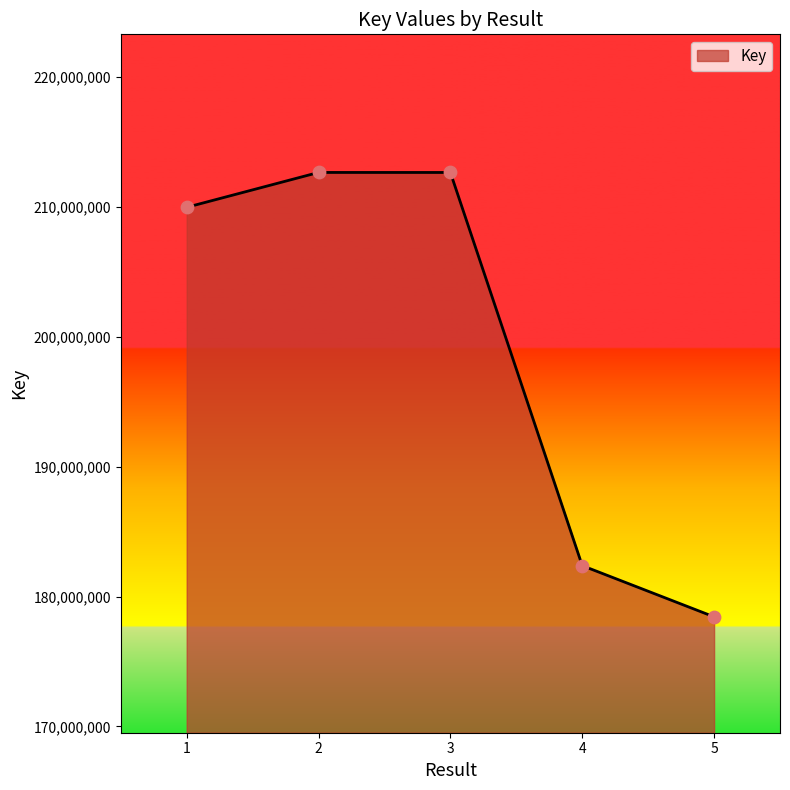

What is the change in value from 2 to 3?

-1687